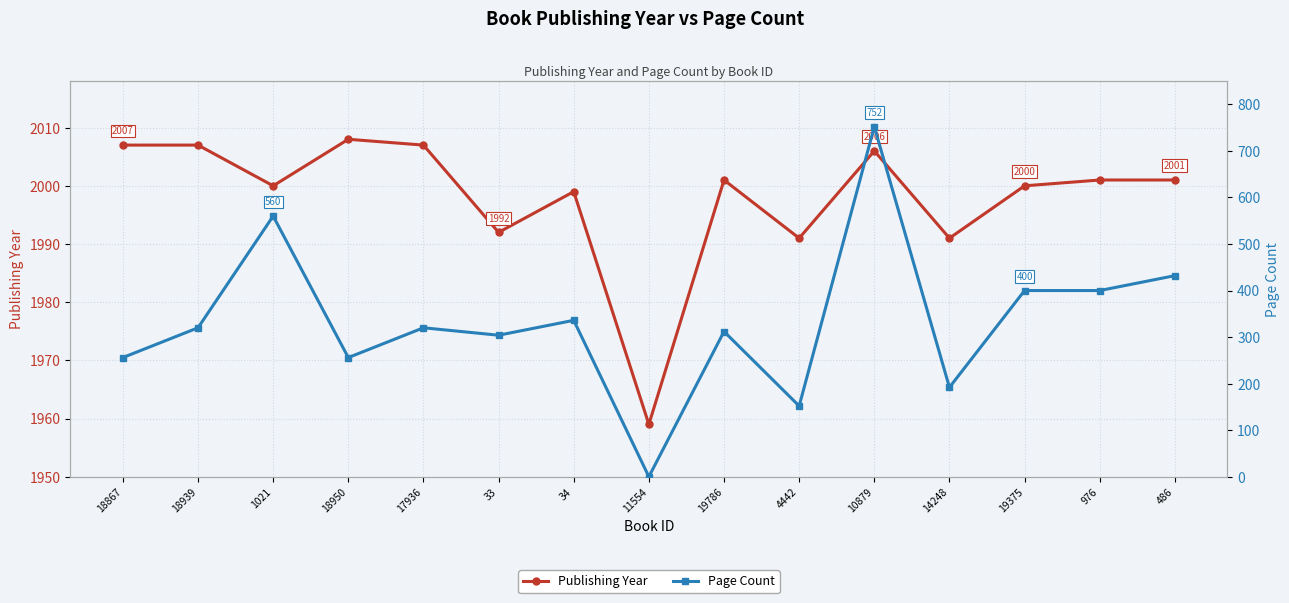

What is the difference between the highest and lowest values at 14248?

1799